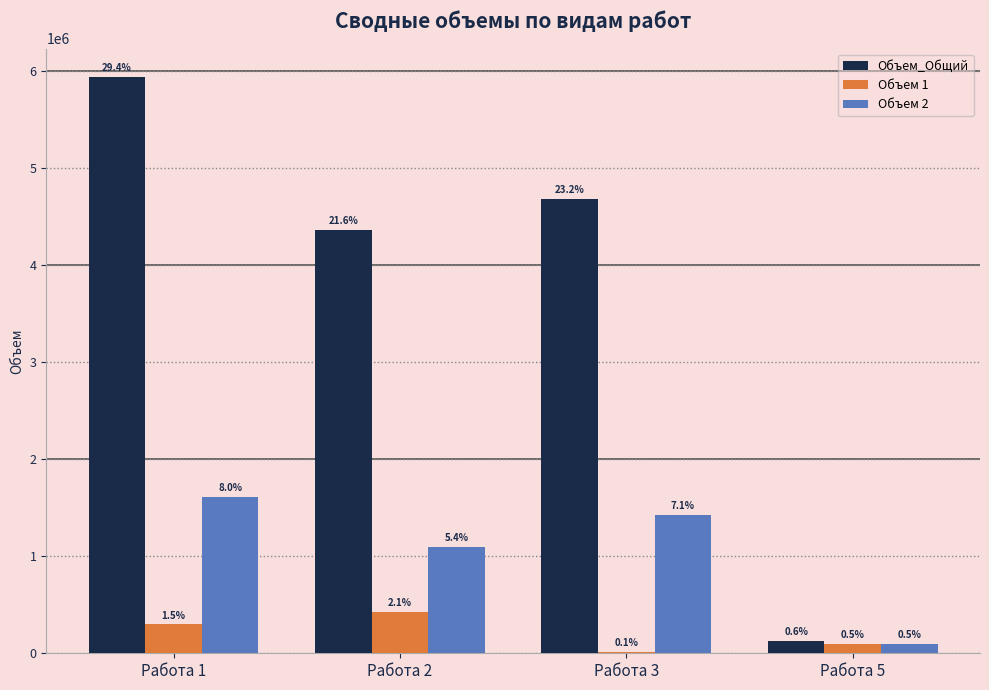

What is the sum of all Объем_Общий values?

15108740.1